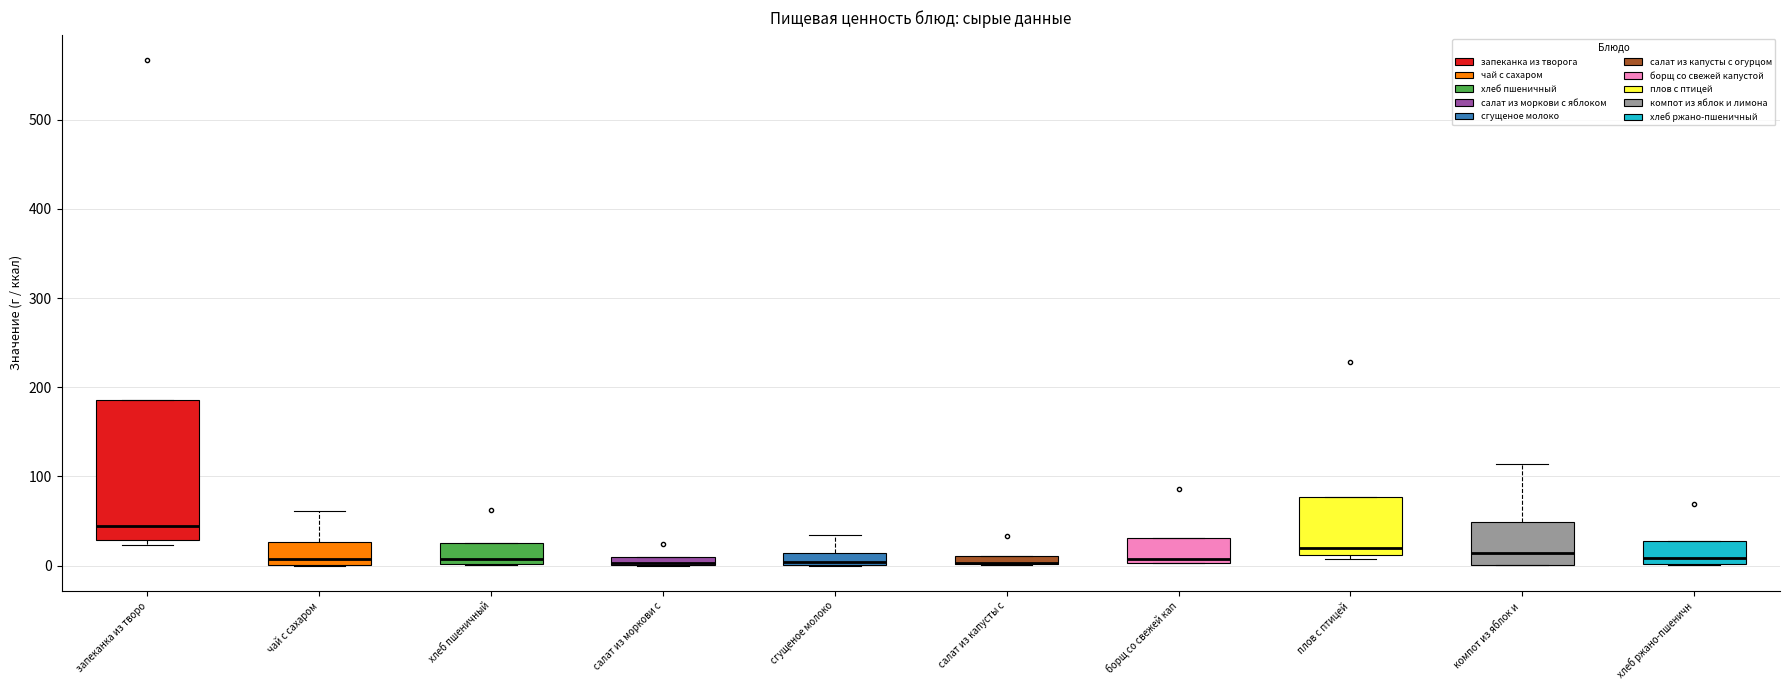

Where is the lower edge of the box for компот из яблок и on the y-axis? The values are not printed on the chart, so give them approximately, as read against the axis.

0